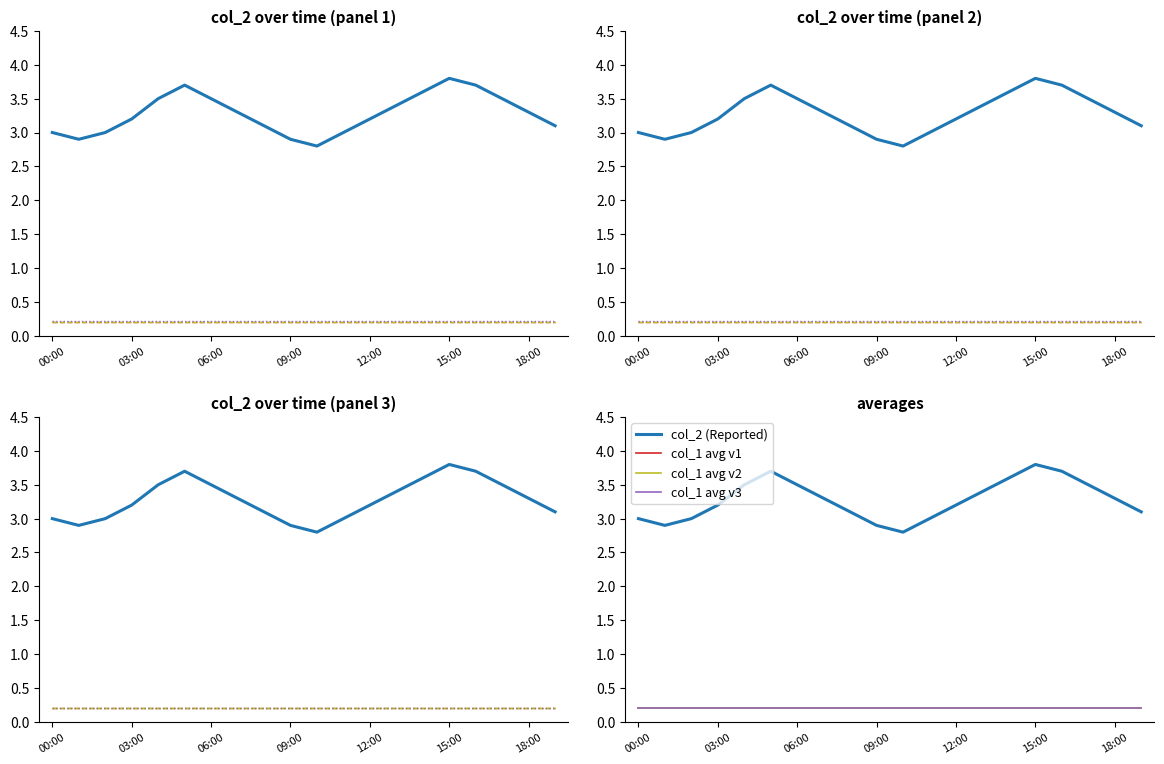

How many values are below 3?

3